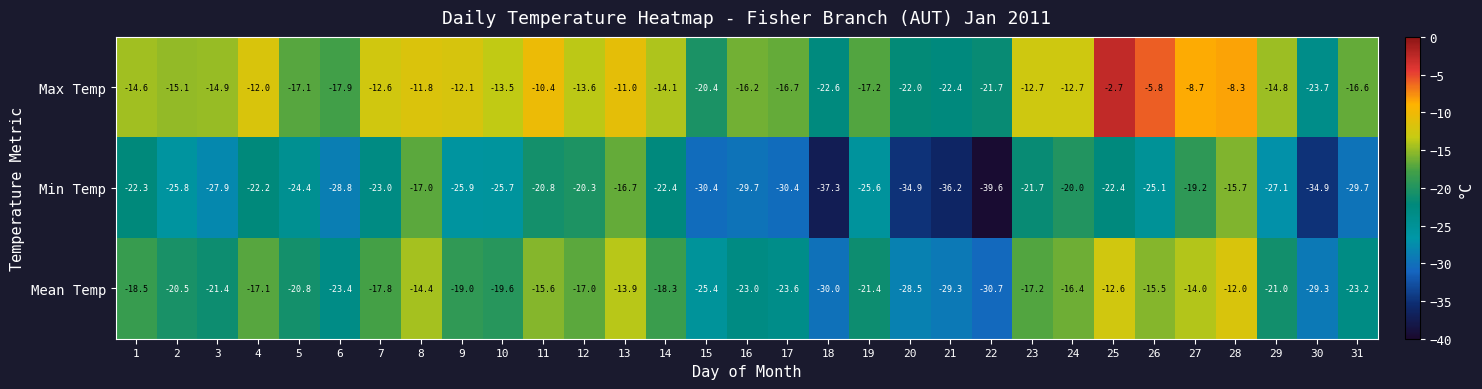

True or false: Max Temp has a value of -4.6 at 28.

False